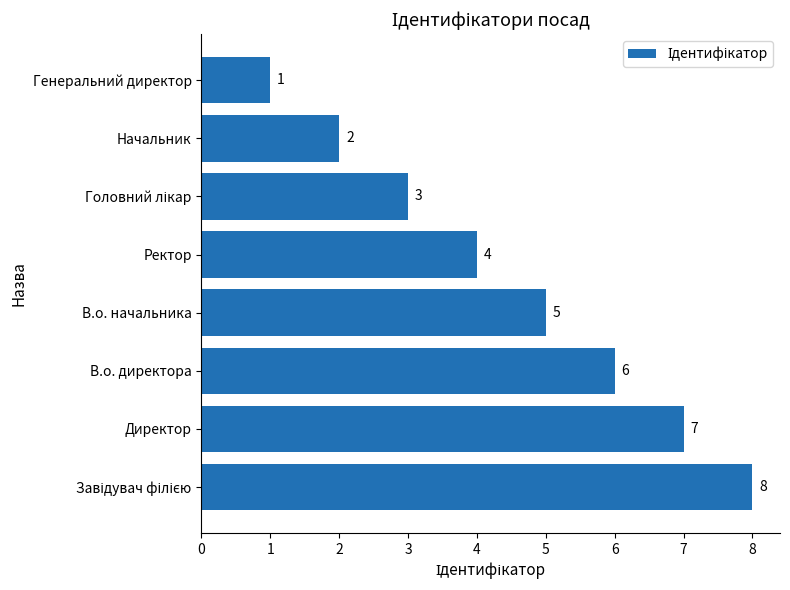

Reading bottom to top, list all the values displayed in this chart.

8	7	6	5	4	3	2	1